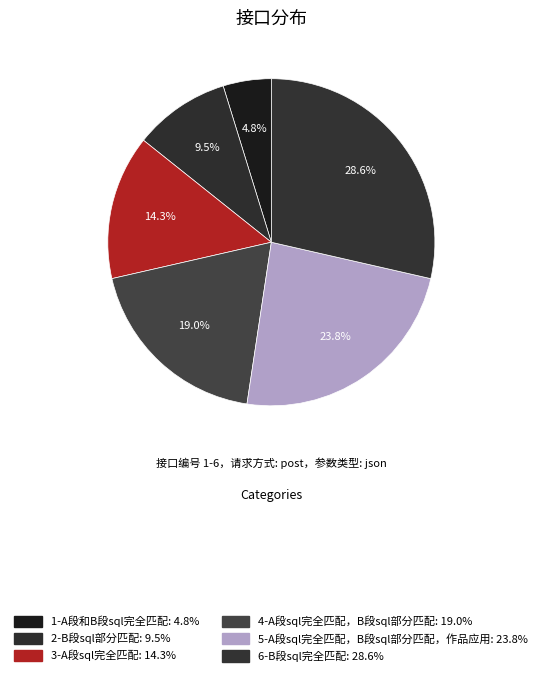

Is it true that 1-A段和B段sql完全匹配 is 5% of the pie?

True